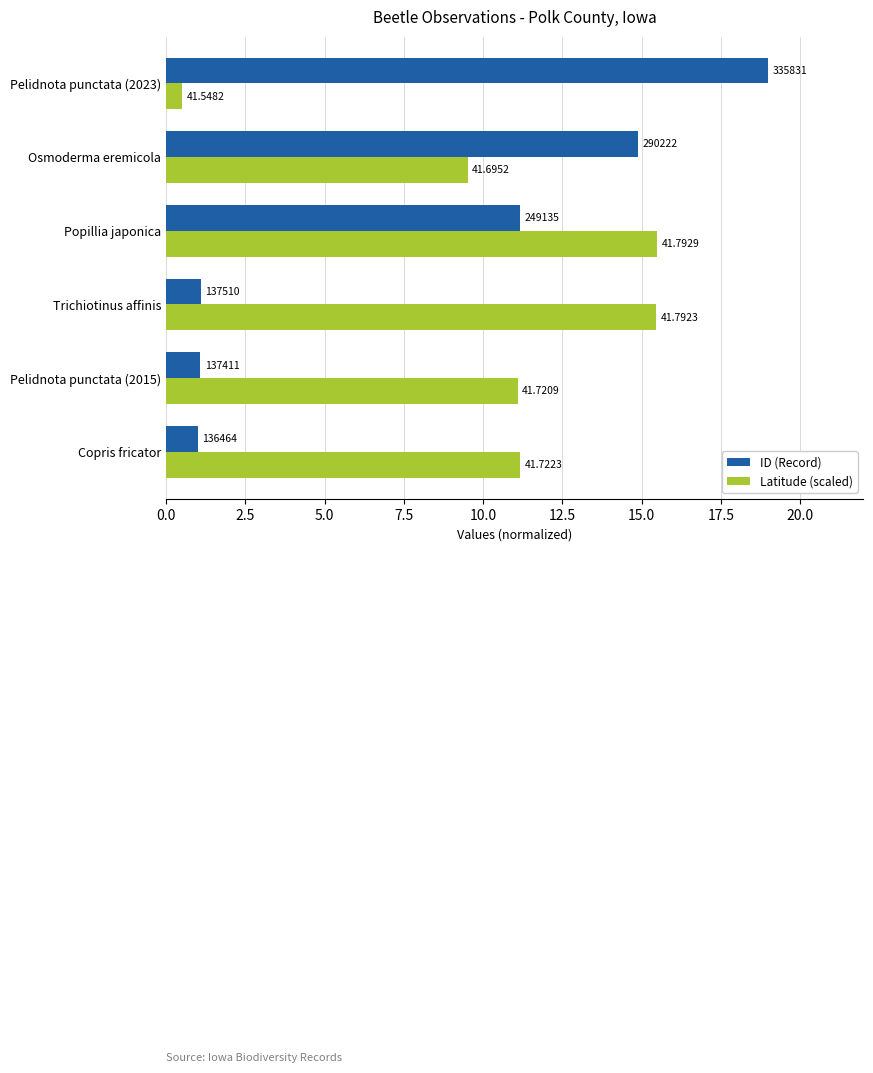

Reading right to left, transcribe all the data shown in this chart.

ID (Record): 19.0	14.9	11.2	1.1	1.1	1.0
Latitude (scaled): 0.5	9.5	15.5	15.5	11.1	11.2